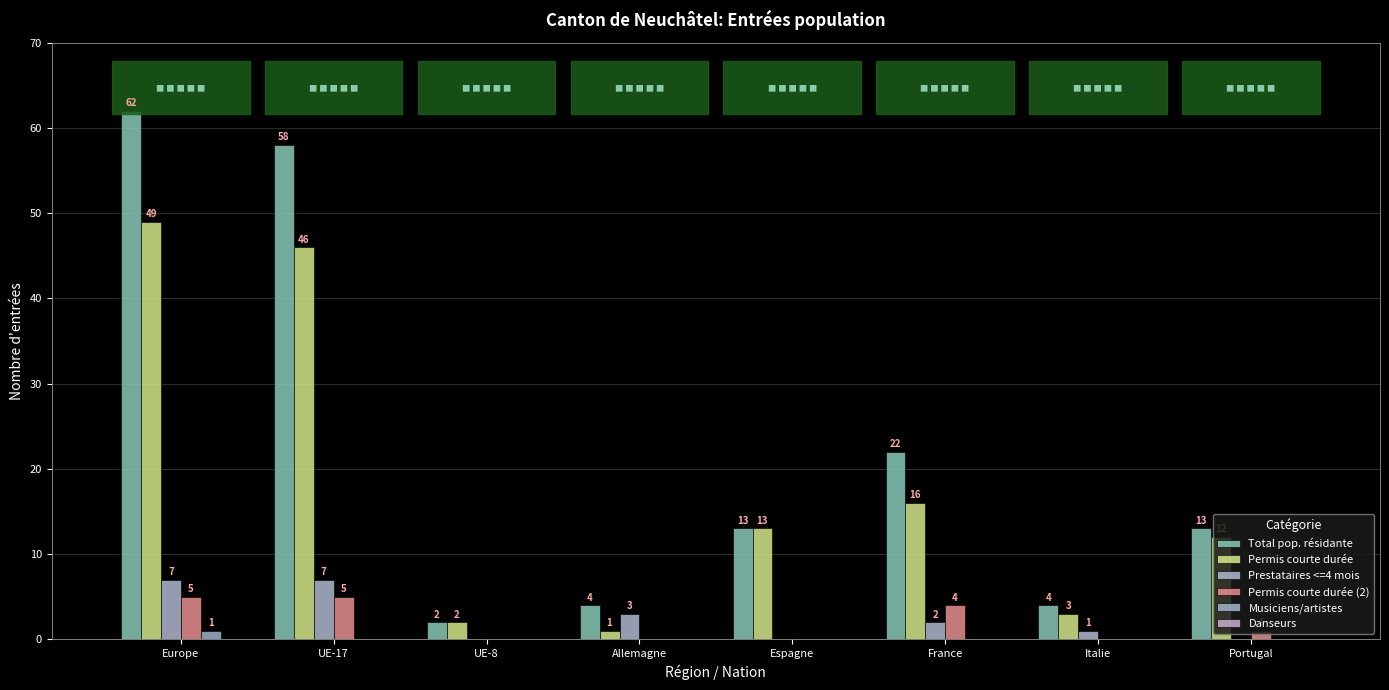

Rank the categories by Permis courte durée (2) value from lowest to highest.

UE-8, Allemagne, Espagne, Italie, Portugal, France, Europe, UE-17